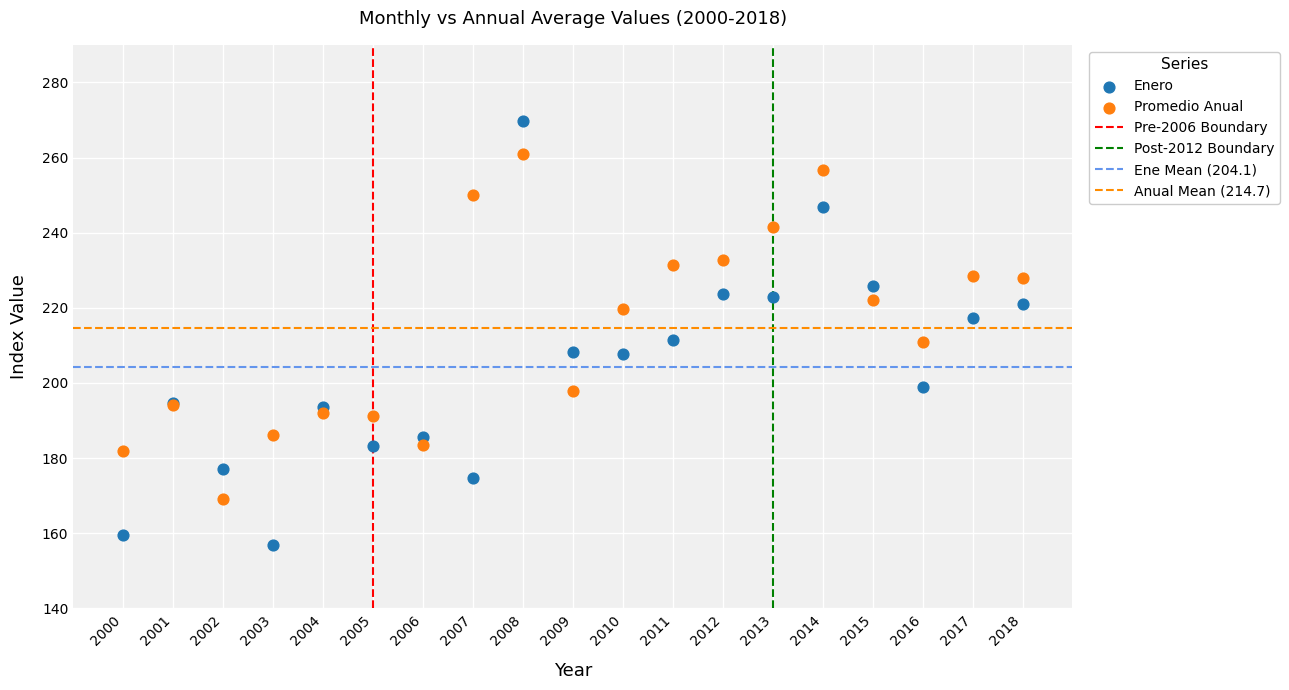

Which series reaches the maximum Y coordinate?

Enero